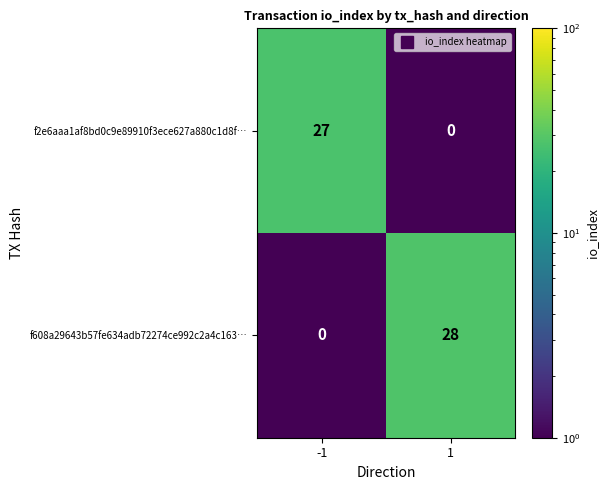

Which series has the widest spread of values?

f608a29643b57fe634adb72274ce992c2a4c163…